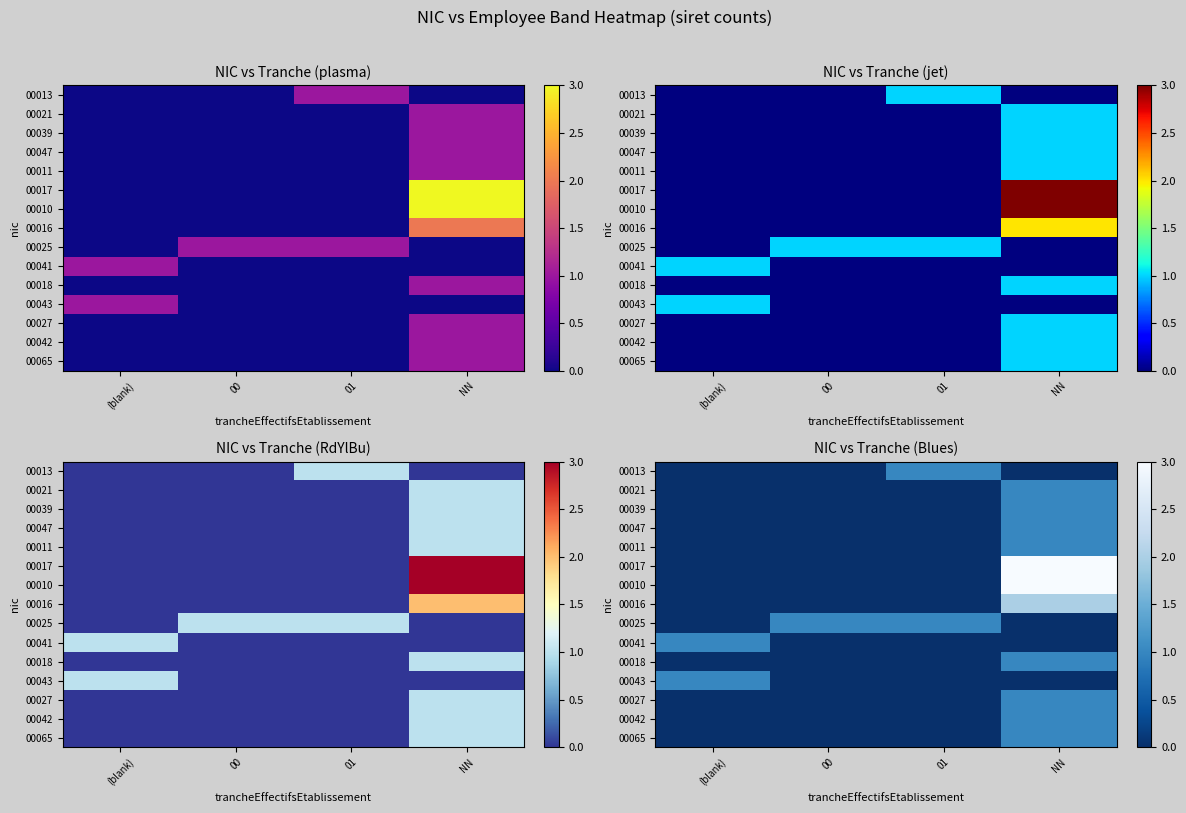

At how many categories does at least one series exceed 2?

1